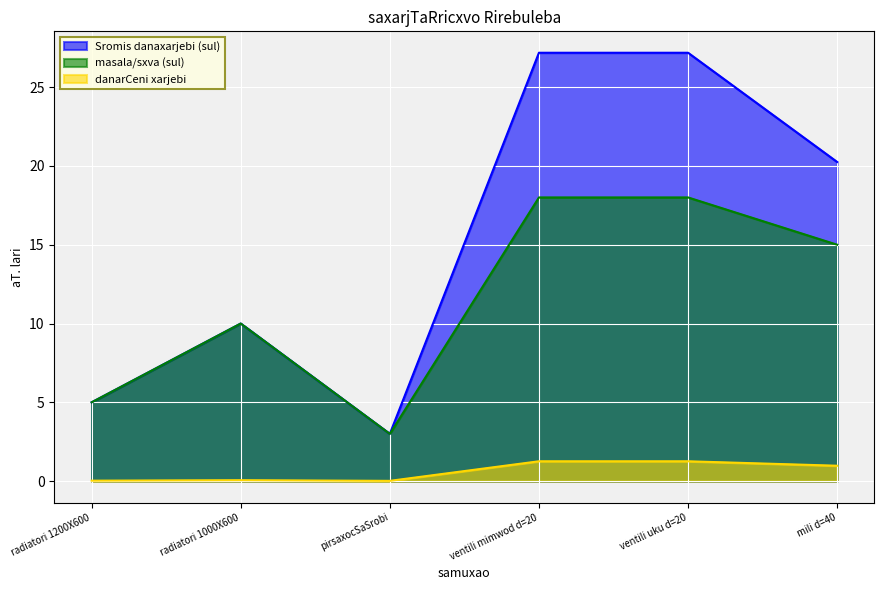

Does the chart display data point markers on the line(s)?

No